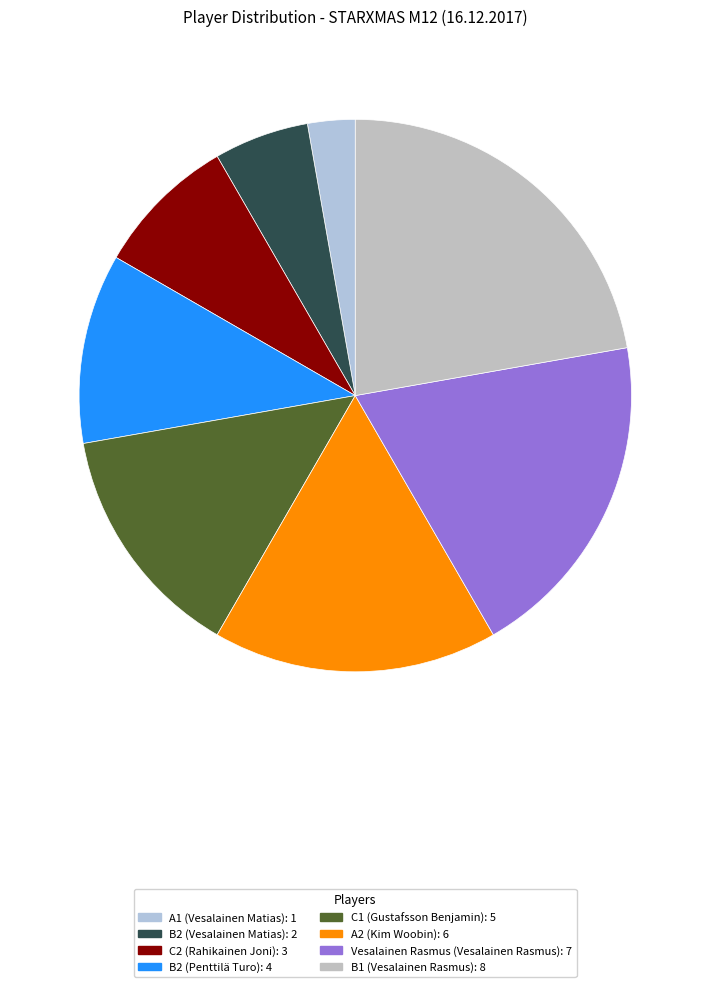

Count the number of slices in the pie.

8